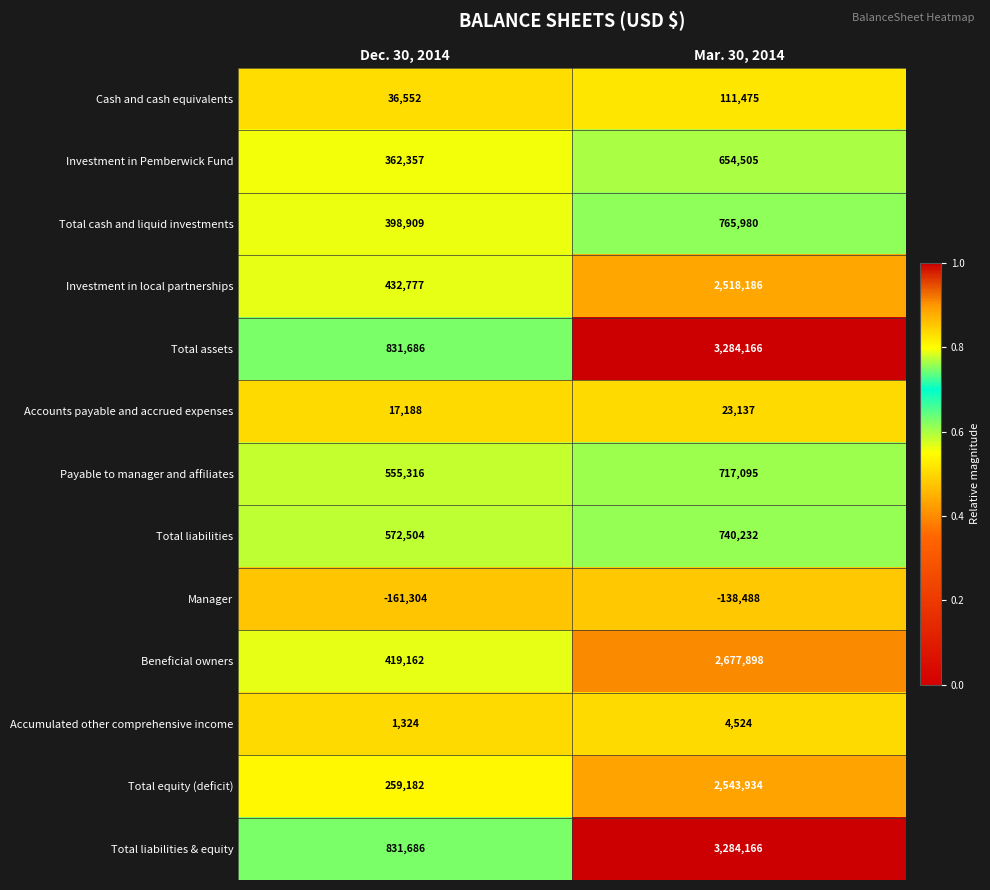

At which category is the sum across all series the highest?

Mar. 30, 2014